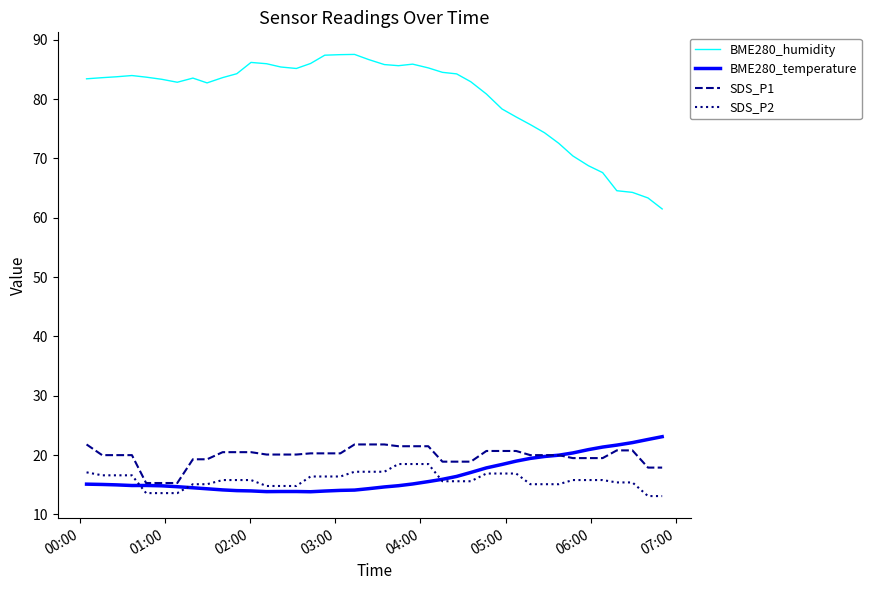

True or false: BME280_humidity has more than 0 points higher than both neighbors.

True